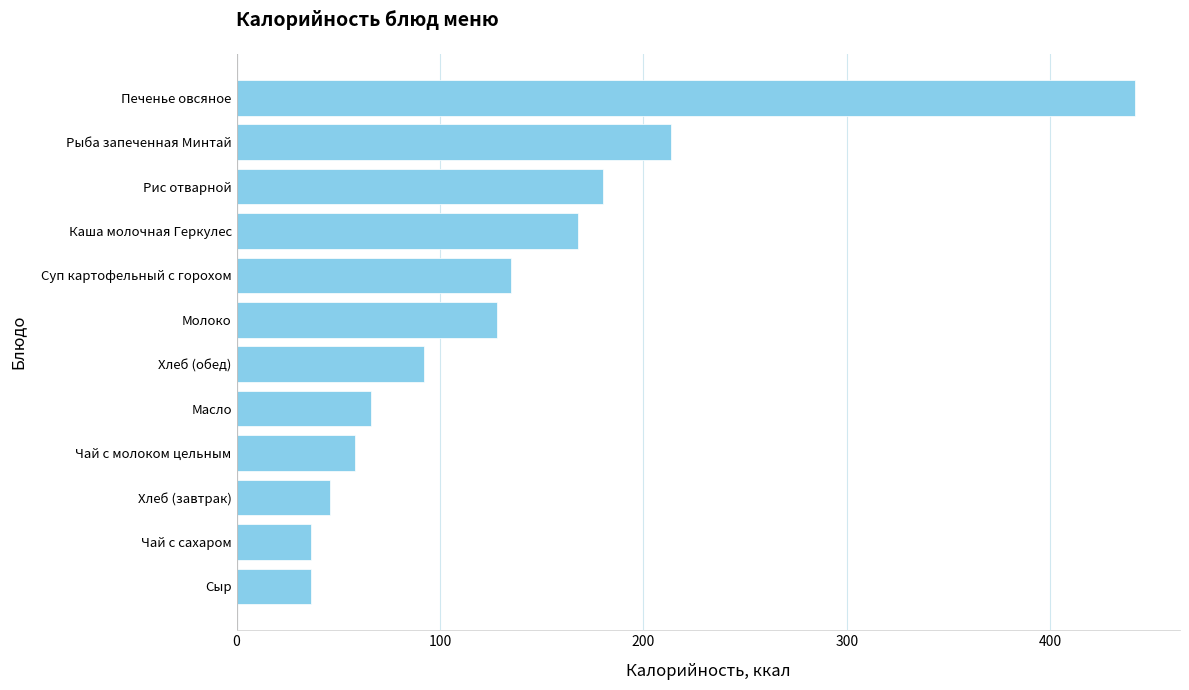

What is the difference between the second highest and minimum values?

177.0